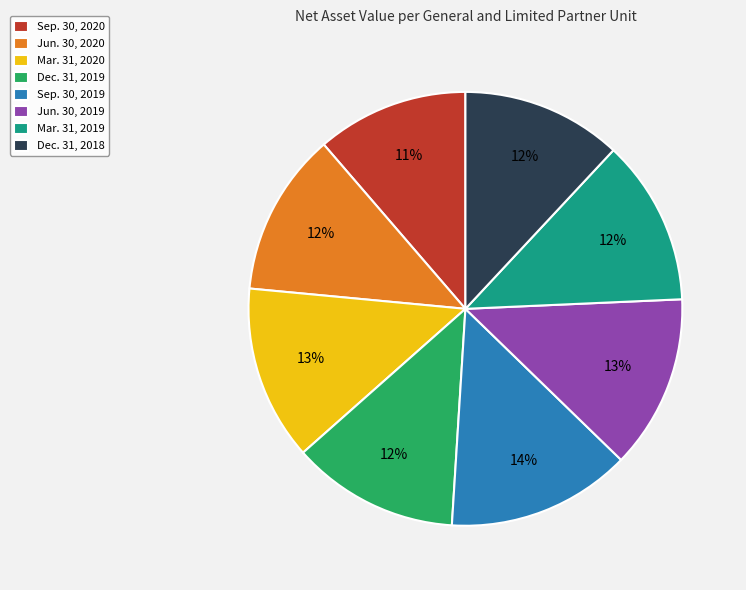

Does any single category account for the majority?

No